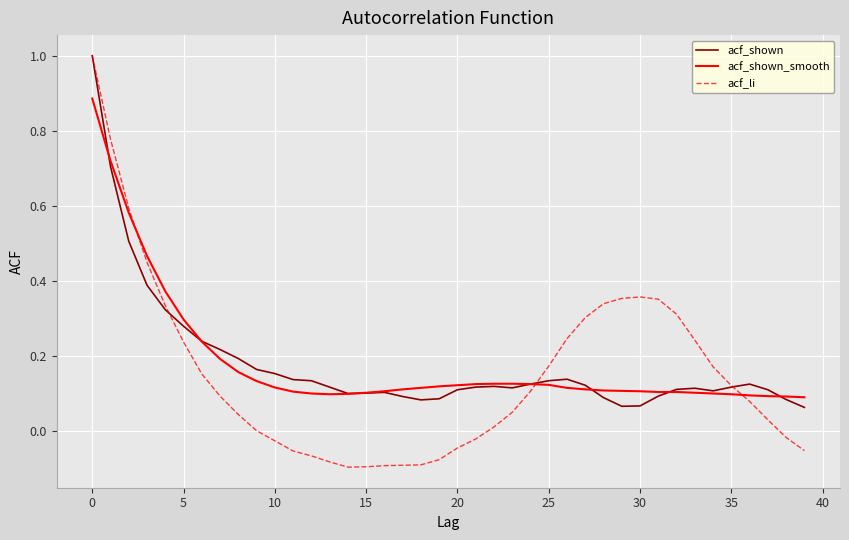

Which series has the widest spread of values?

acf_li